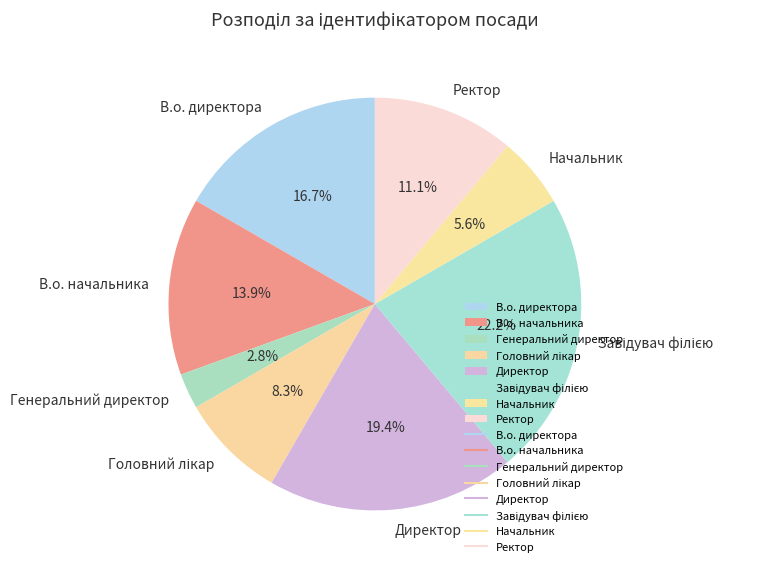

To the nearest percent, what is the combined percentage of В.о. начальника and Генеральний директор?

17%